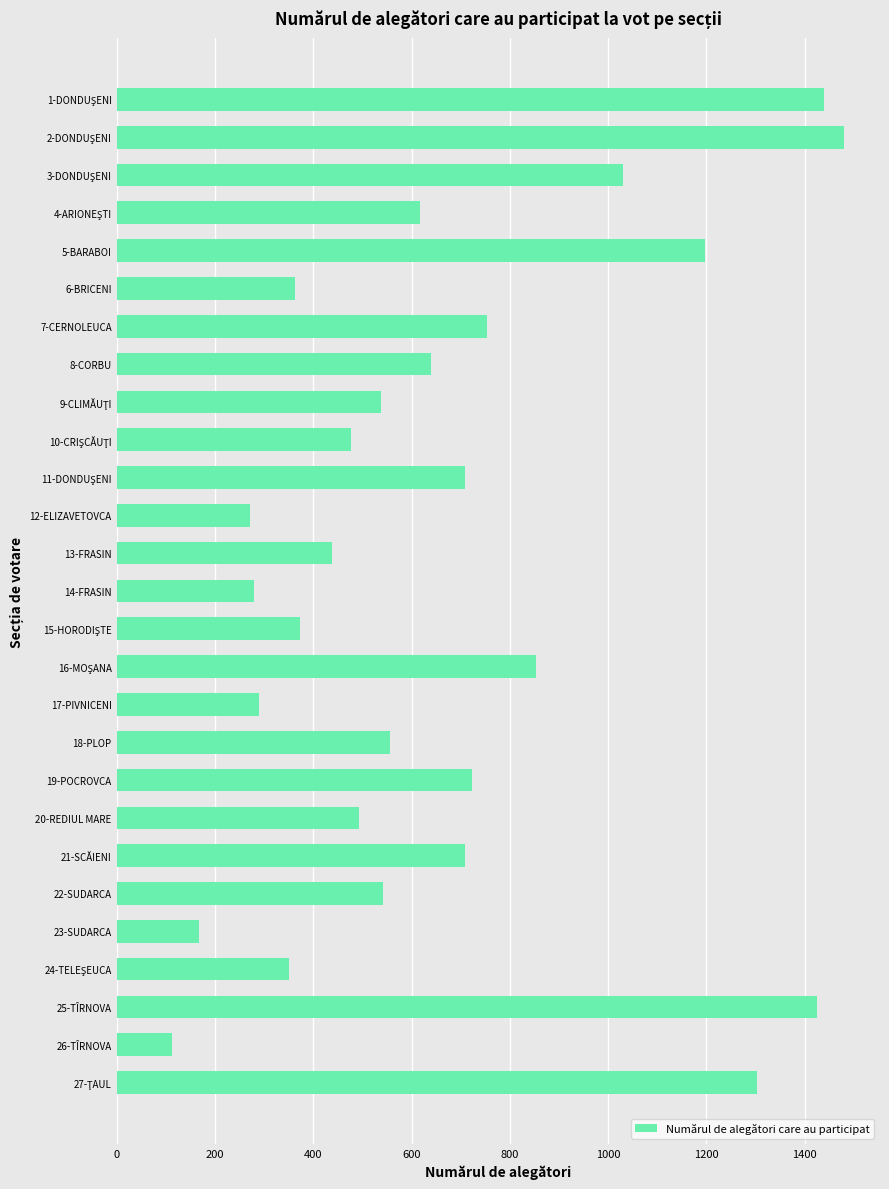

What is the difference between the values at 22-SUDARCA and 13-FRASIN?

105